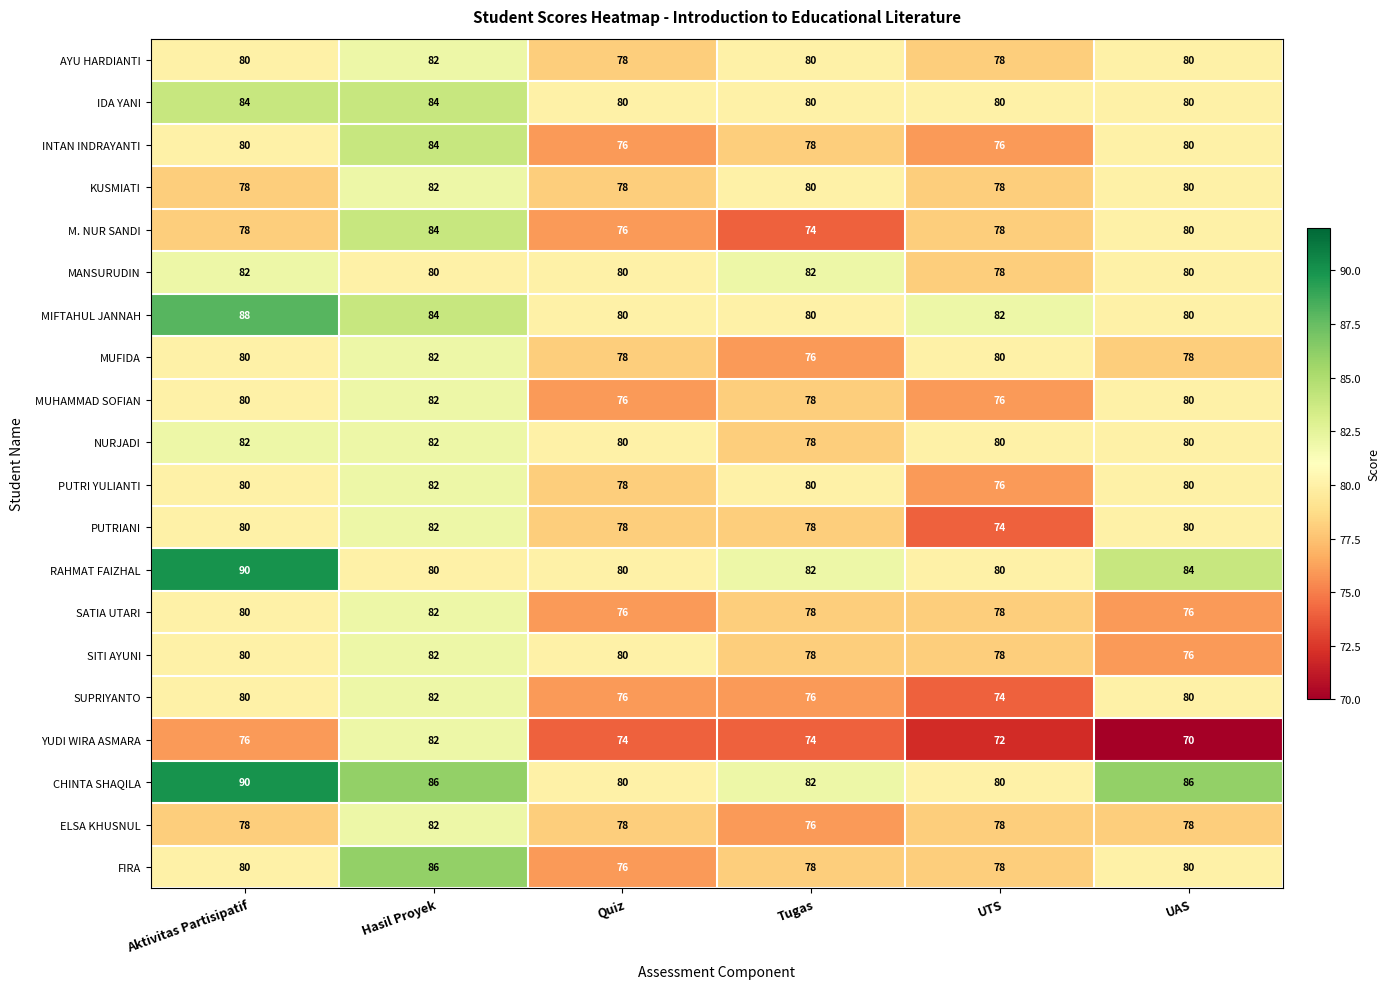

Read the NURJADI value at Aktivitas Partisipatif.

82